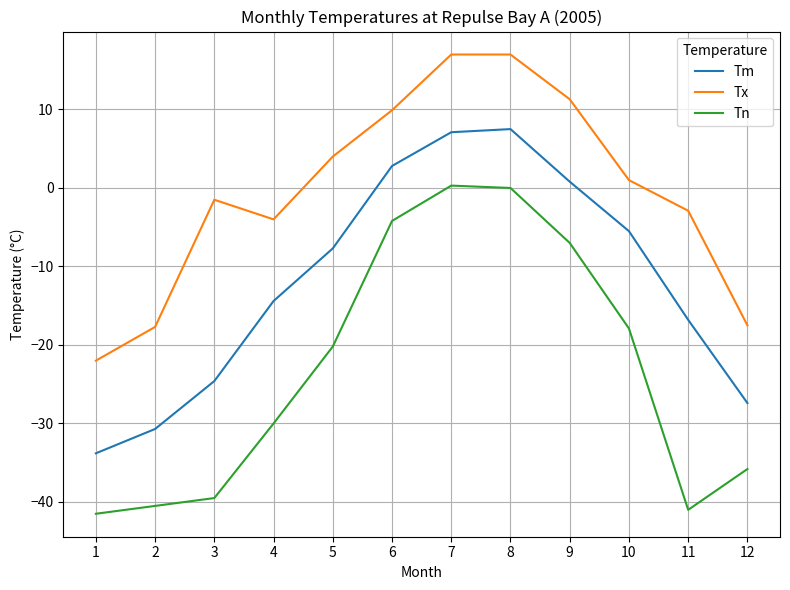

Does the chart display data point markers on the line(s)?

No